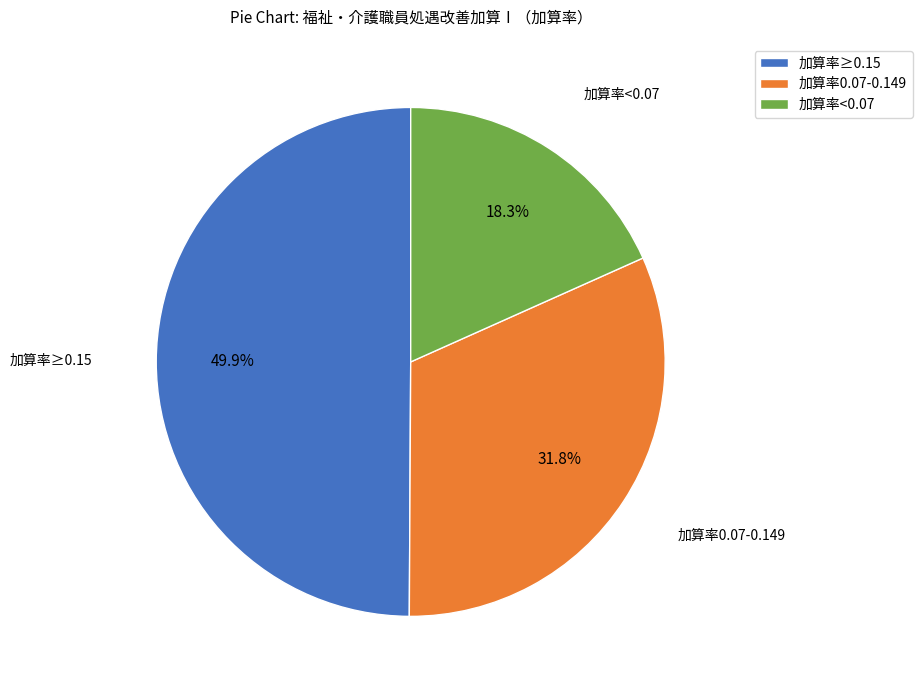

Does 加算率0.07-0.149 represent more than half of the total?

No